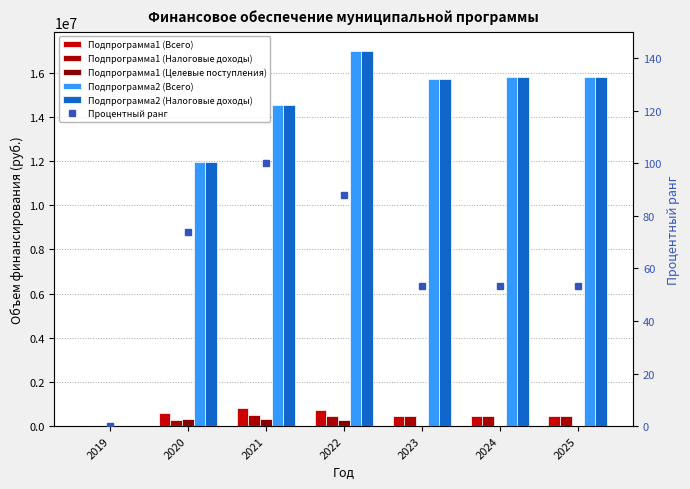

Between 2019 and 2023, which series saw the biggest shift?

Подпрограмма2 (Всего)